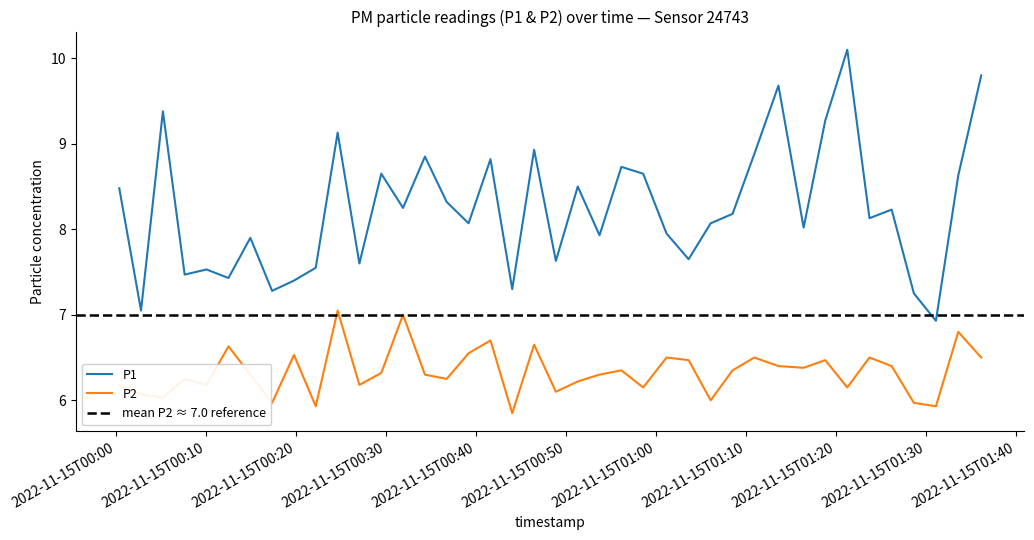

Where is the first local minimum for P1?

2022-11-15T00:02:45